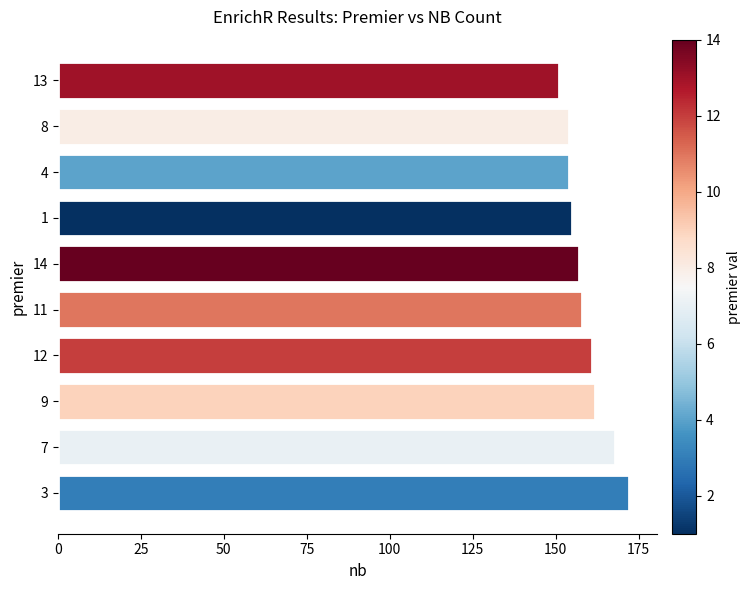

What is the change in value from 7 to 9?

-6